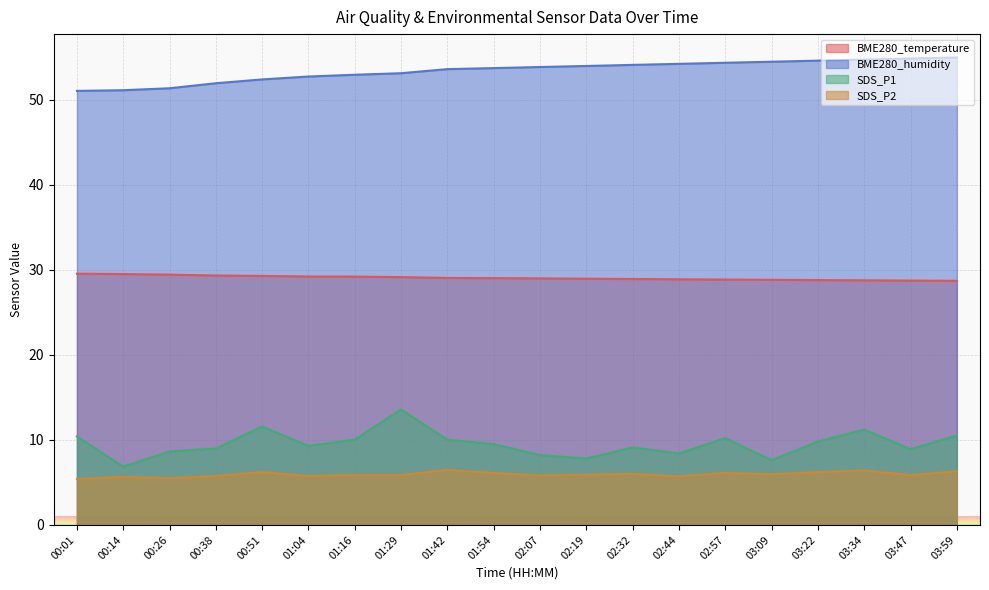

The BME280_humidity series shows 53.1 at 01:29. True or false?

True